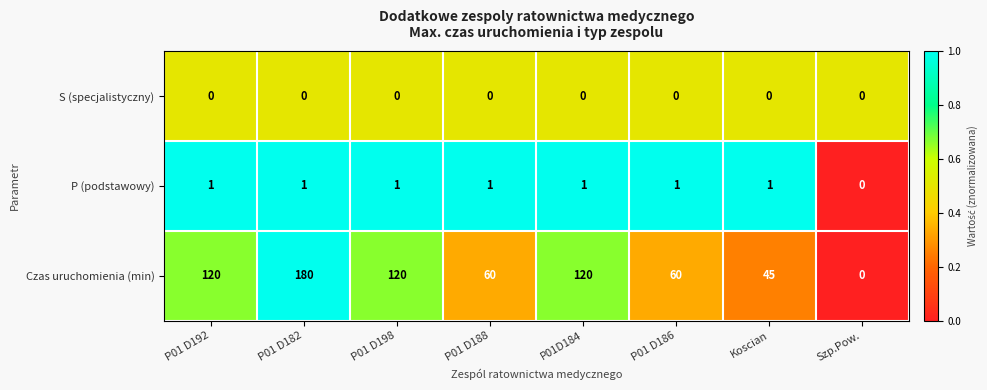

At how many categories does at least one series exceed 10?

7